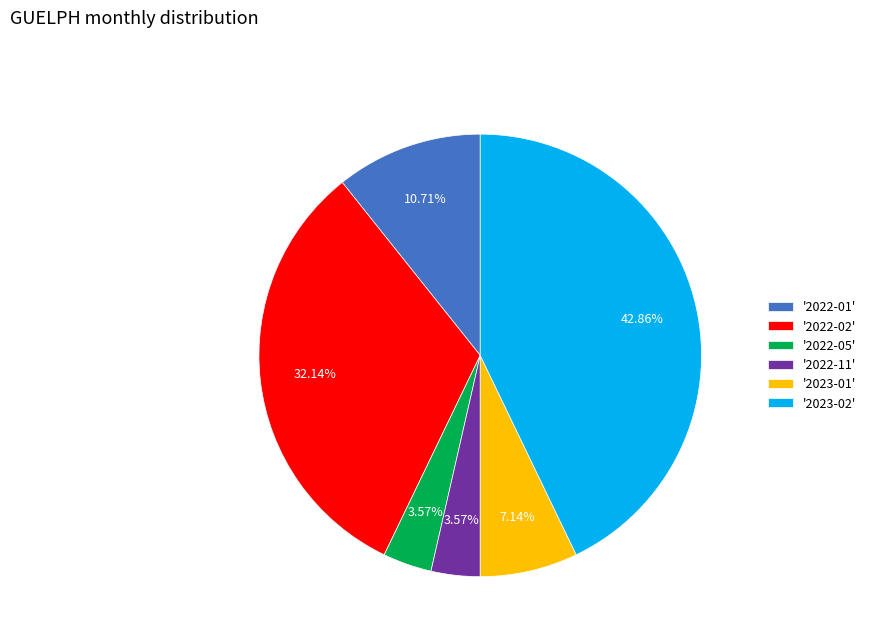

Approximately how many times larger is the value at '2023-02' compared to '2022-05'?

12.0